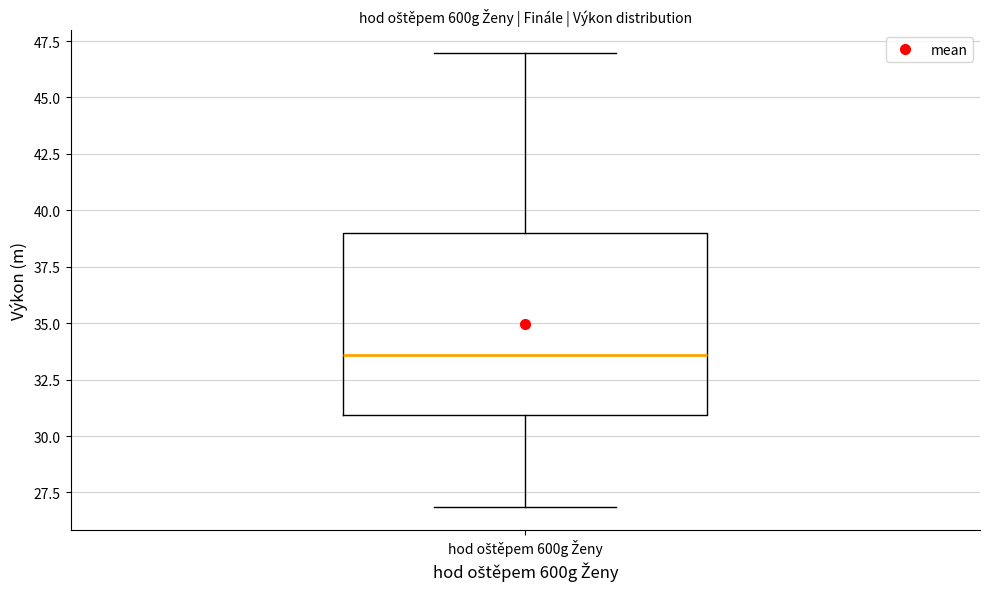

Transcribe this box plot: give where the median line is, the range the box spans, and where the two whiskers end, as read against the y-axis. The values are not printed on the chart, so give them approximately, as read against the axis.

median 33.5, box 31.0 to 39.0, whiskers 27.0 to 47.0